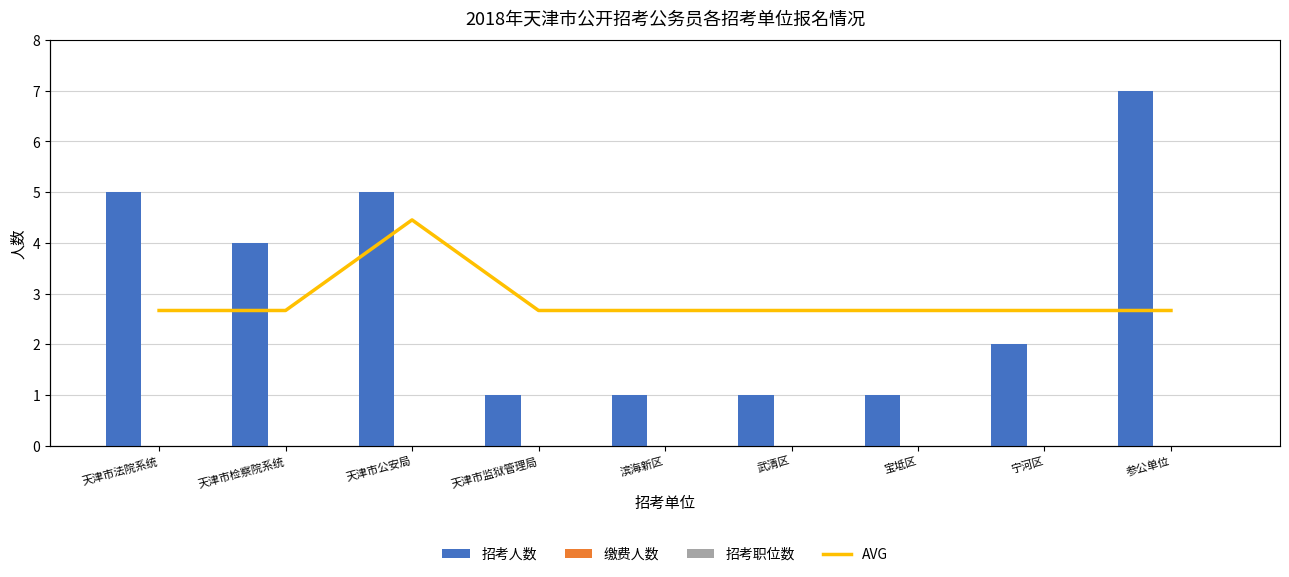

What are all the series names shown in the legend?

招考人数, 缴费人数, 招考职位数, AVG